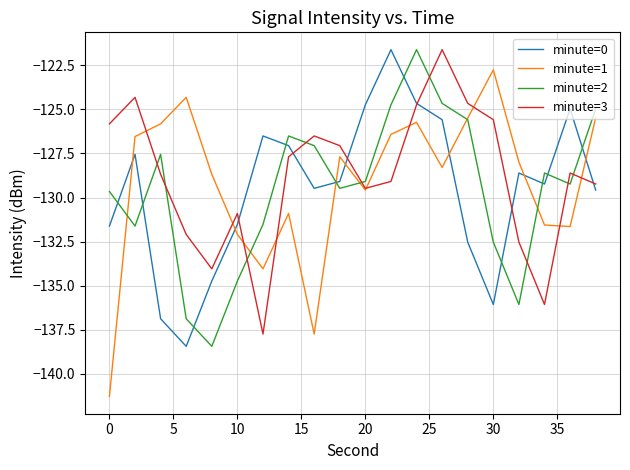

True or false: minute=3 and minute=2 cross at least once.

True